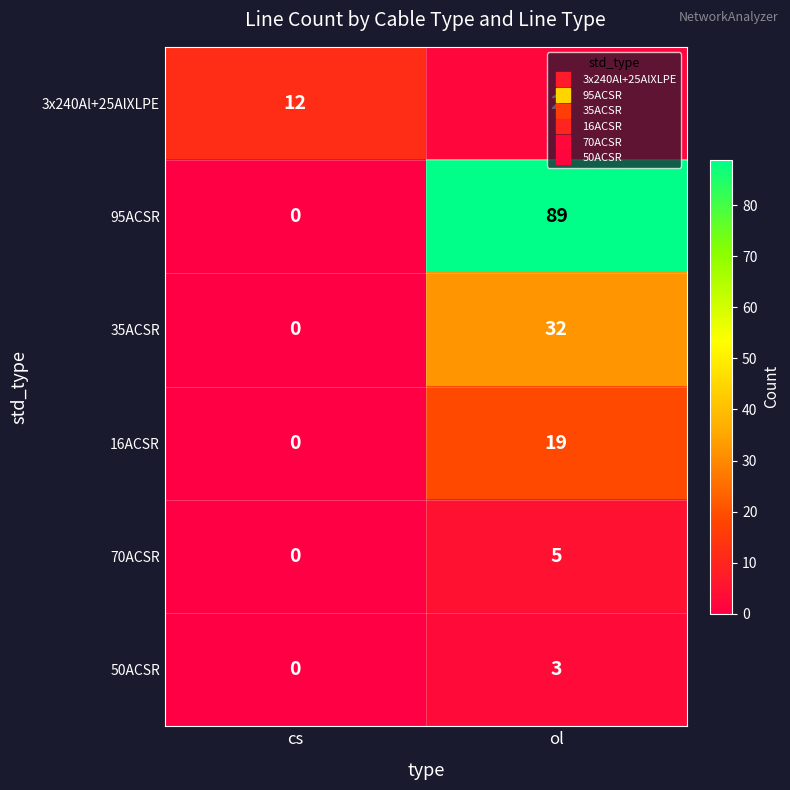

True or false: 35ACSR has a value of 0 at cs.

True